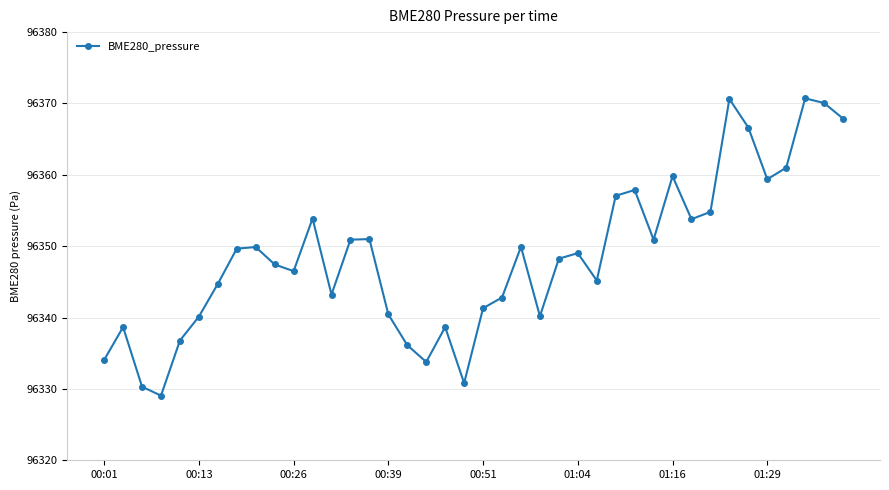

What is the value of the 32nd point from the left?

96353.8